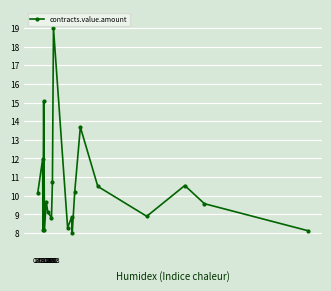

What is the difference between the maximum and minimum values?

11.0